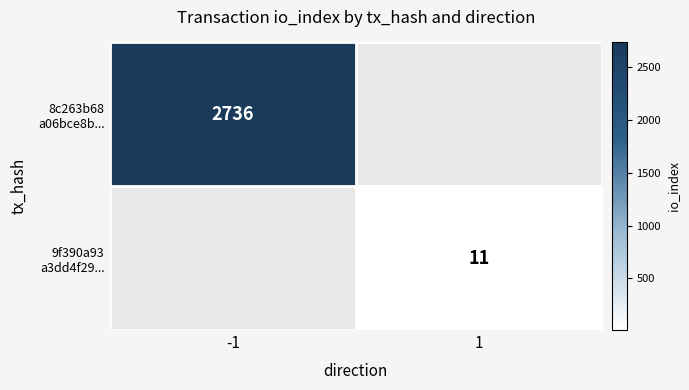

True or false: 9f390a93 a3dd4f29... has a value of 4.2 at 1.

False